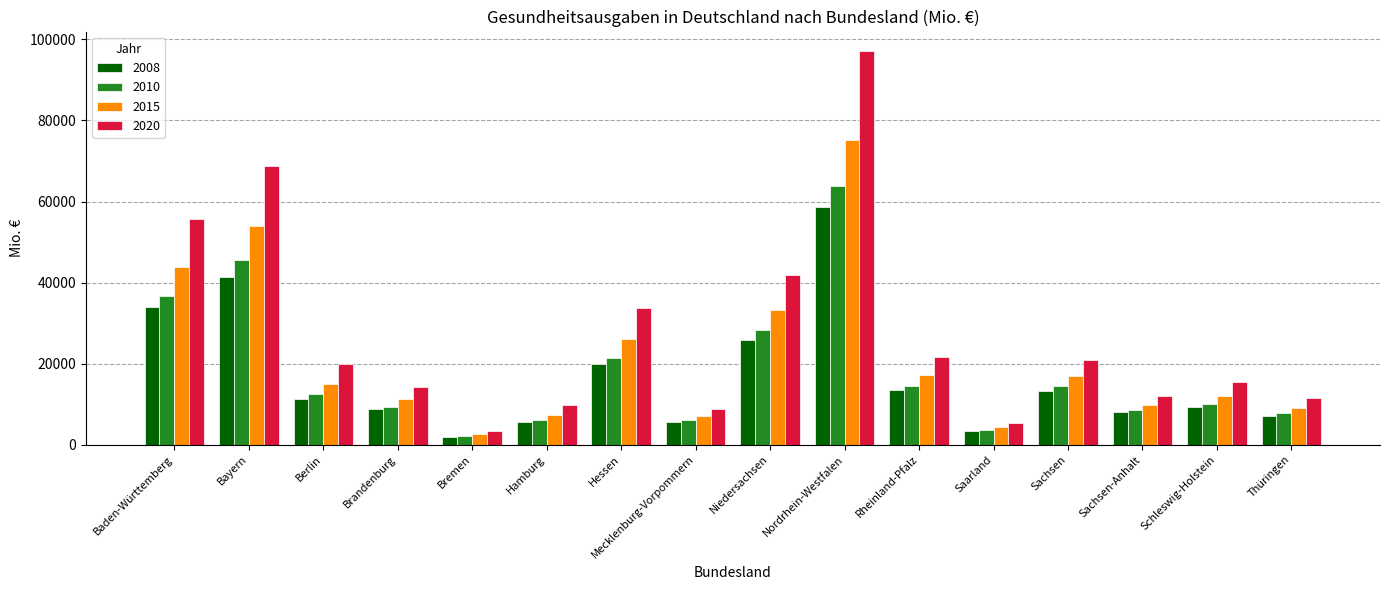

At which label is 2010 closest to 33028?

Baden-Württemberg